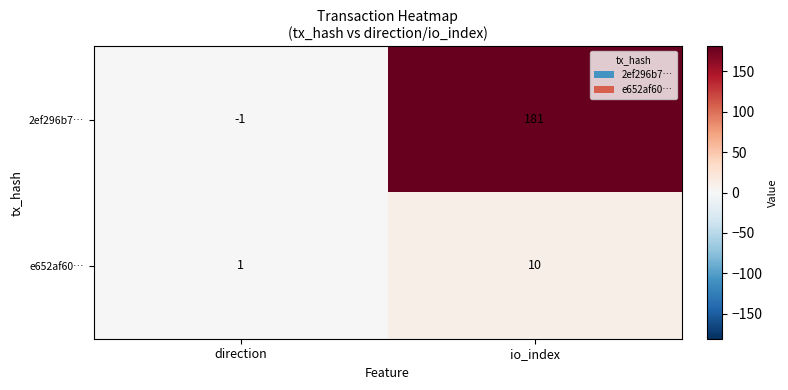

Between direction and io_index, which series saw the biggest shift?

2ef296b7…